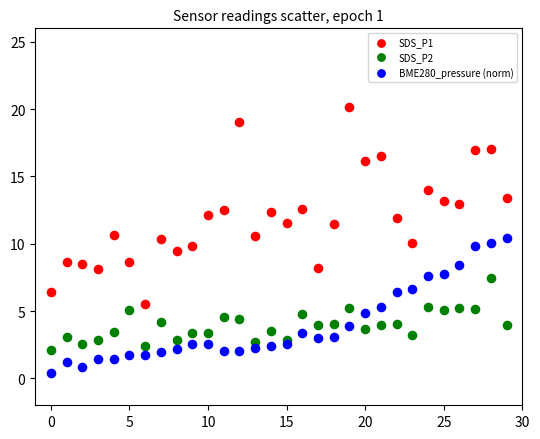

Which series reaches the minimum Y coordinate?

BME280_pressure (norm)